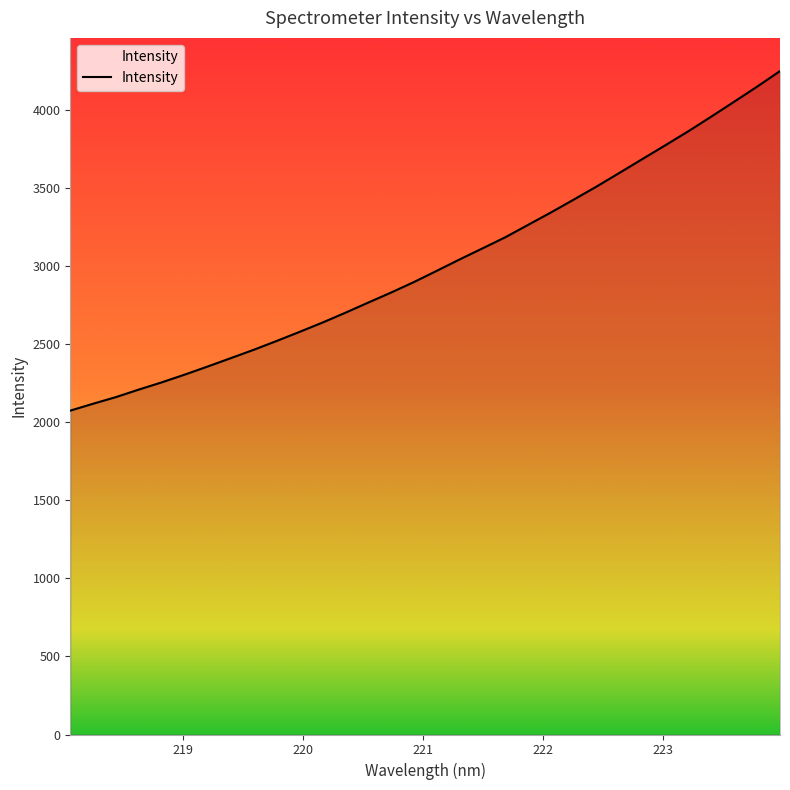

What is the greatest value displayed?

4249.4